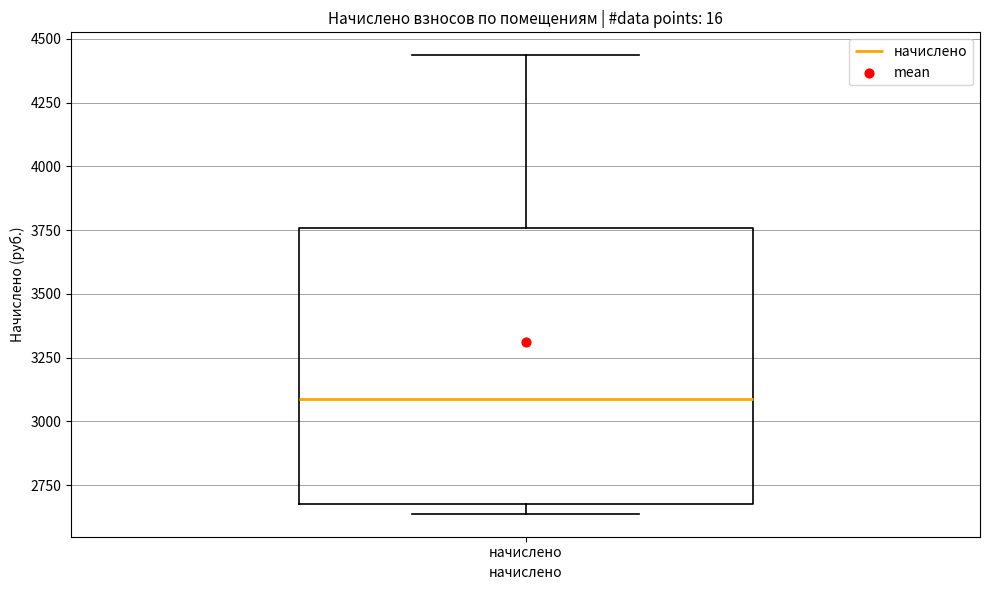

Transcribe this box plot: give where the median line is, the range the box spans, and where the two whiskers end, as read against the y-axis. The values are not printed on the chart, so give them approximately, as read against the axis.

median 3100, box 2700 to 3750, whiskers 2650 to 4450